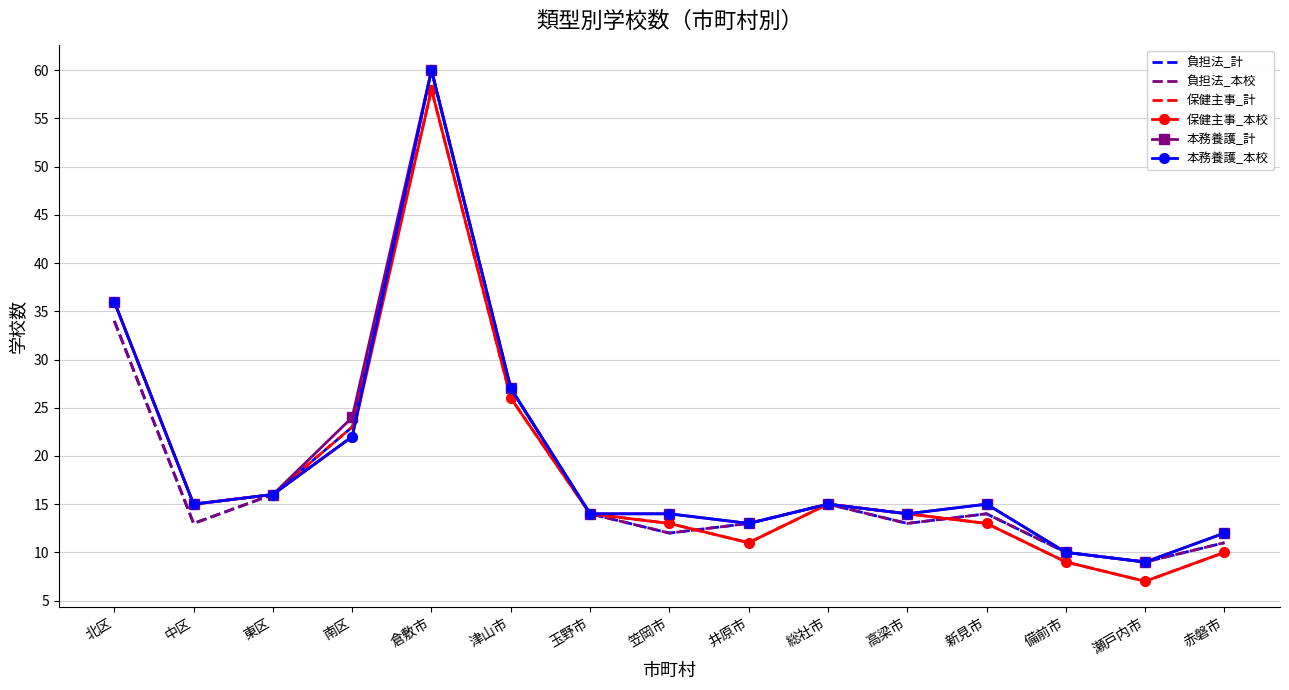

The value of 負担法_計 at 中区 is 21. True or false?

False